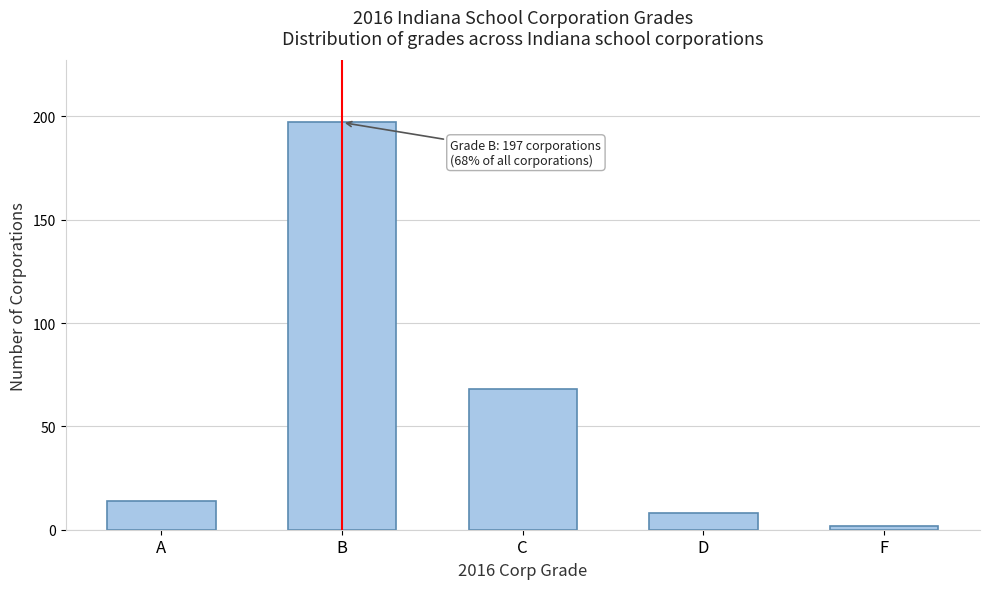

Reading left to right, what are all the values shown in this chart?

A=14	B=197	C=68	D=8	F=2